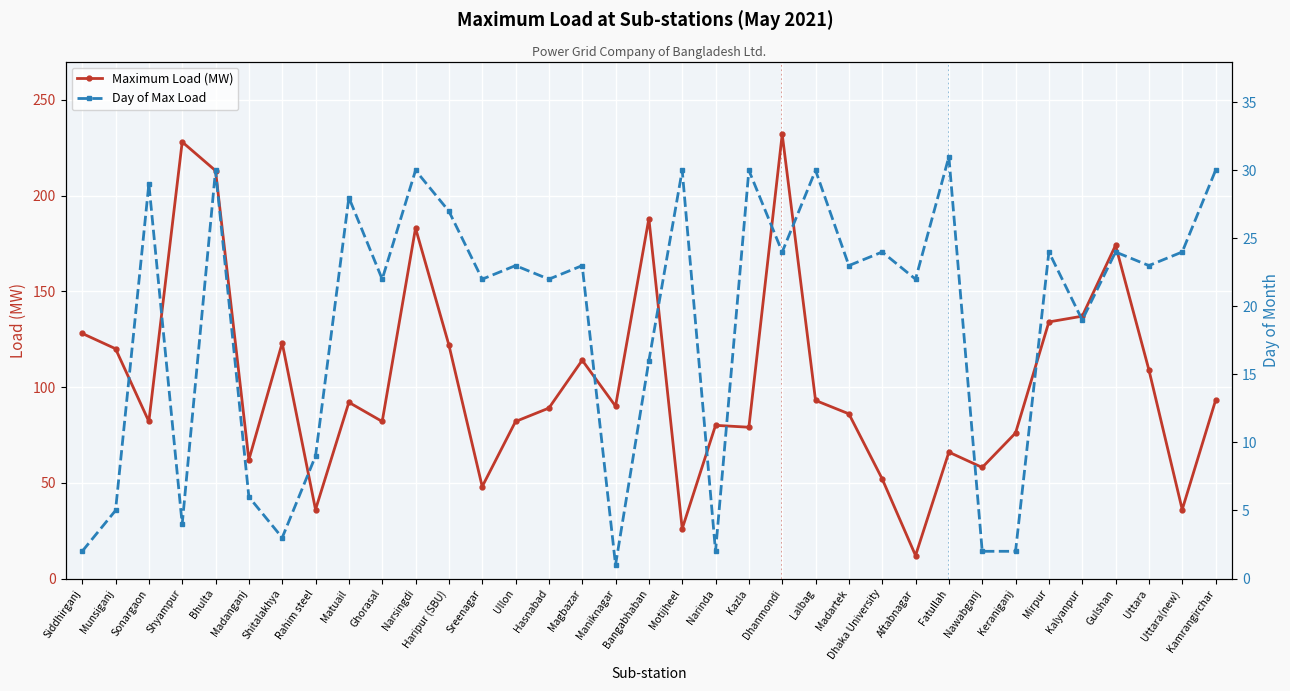

At which category is the sum across all series the highest?

Dhanmondi